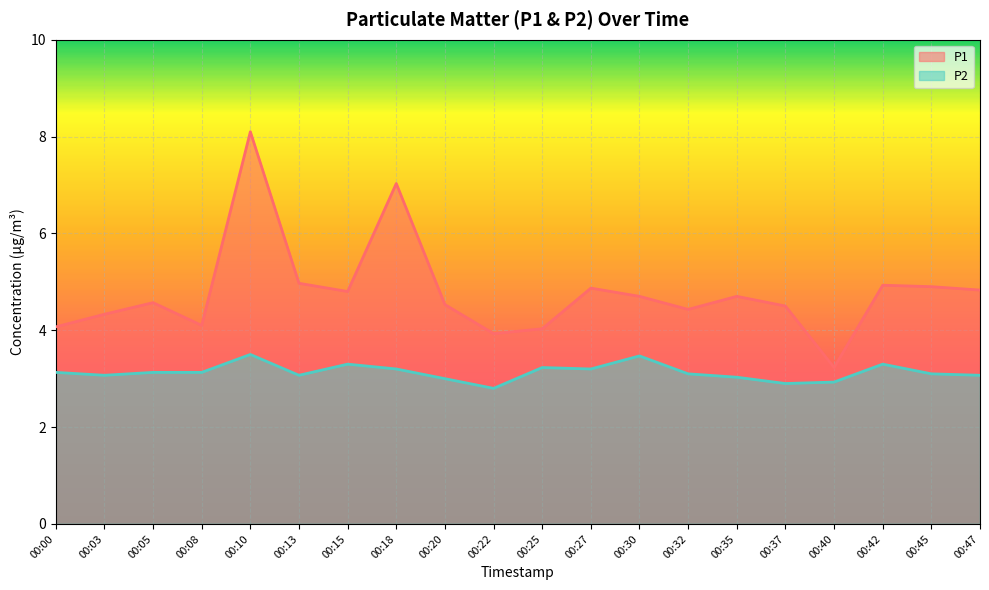

What is the difference between the maximum and minimum values in the P2 series?

0.7